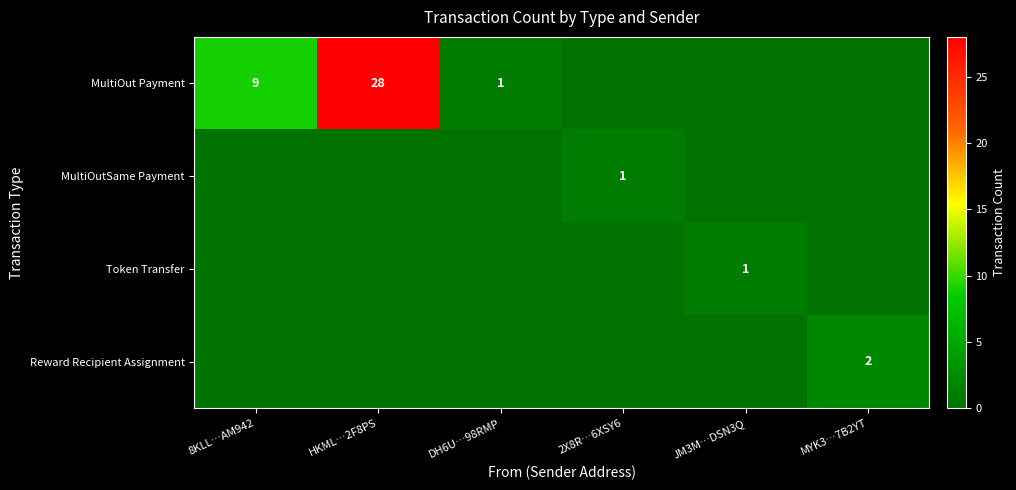

What is the highest value of the Token Transfer series?

1